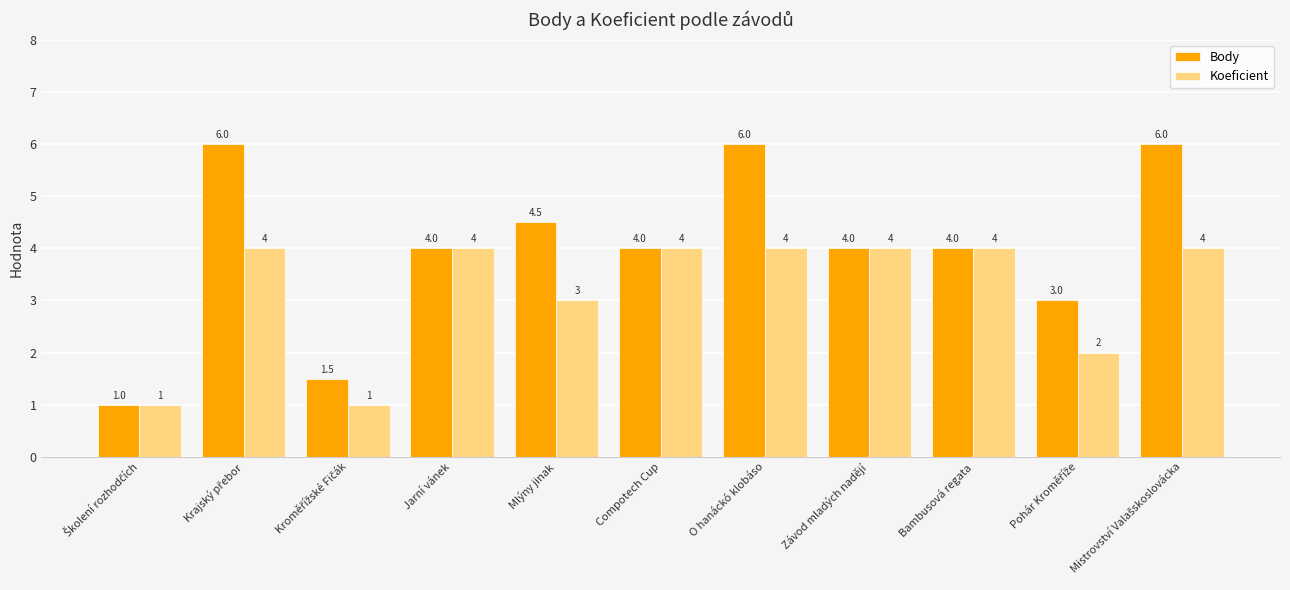

Does the chart contain stacked bars?

No